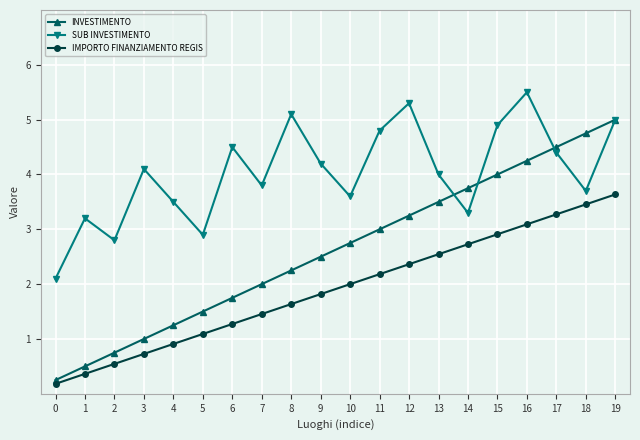

Which series has the largest total across all categories?

SUB INVESTIMENTO